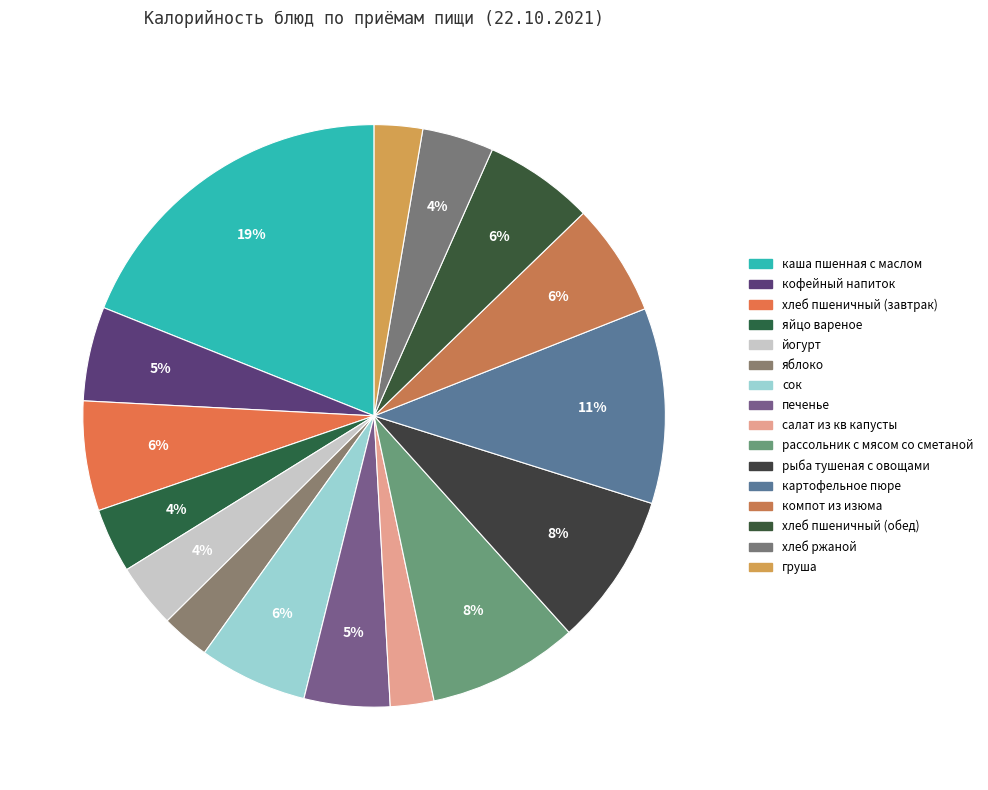

What percentage is the рыба тушеная с овощами slice, to the nearest percent?

8%